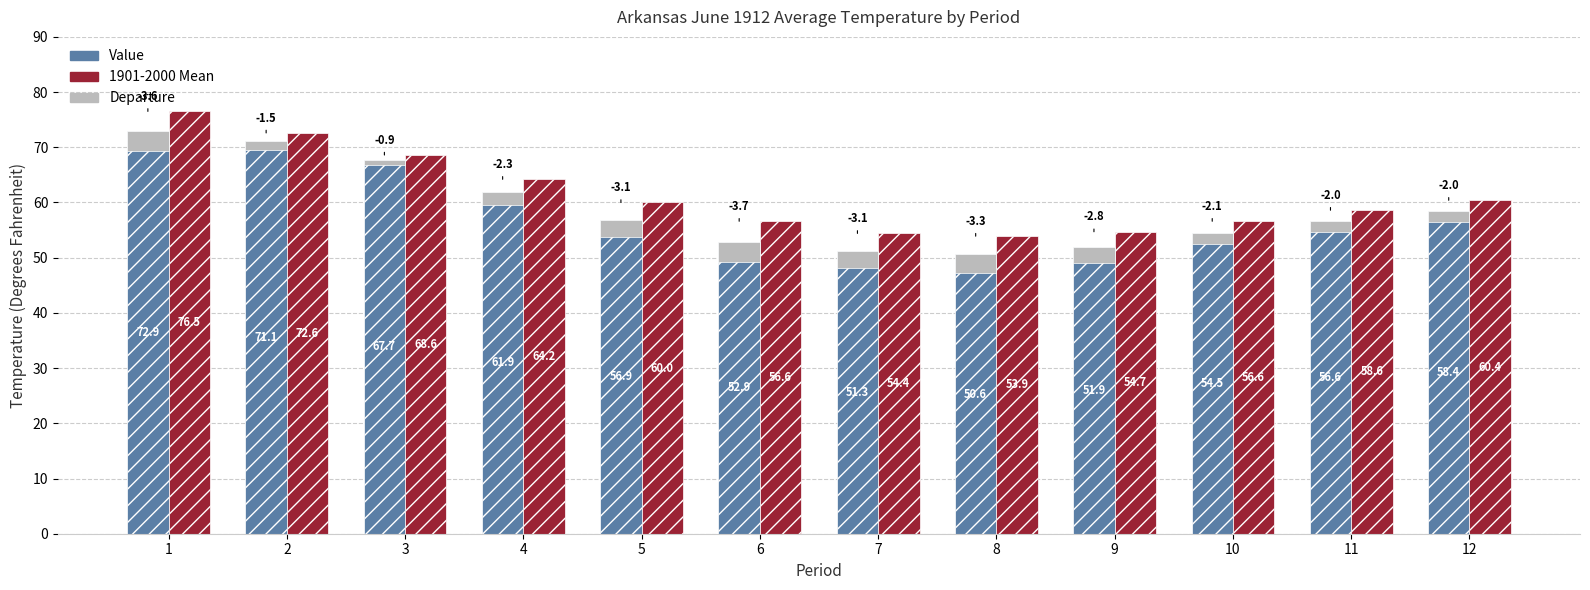

Between 7 and 11, which series saw the biggest shift?

Value